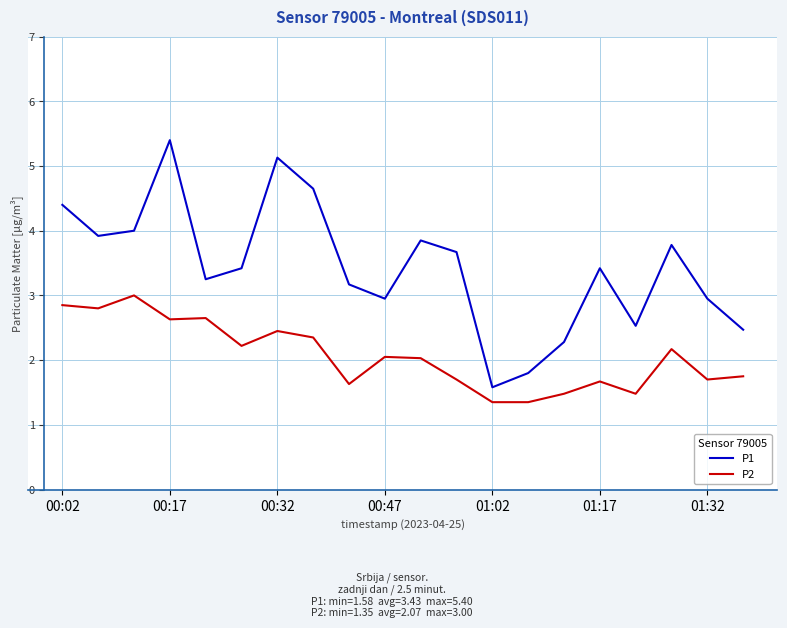

True or false: P2 and P1 intersect in this chart.

False